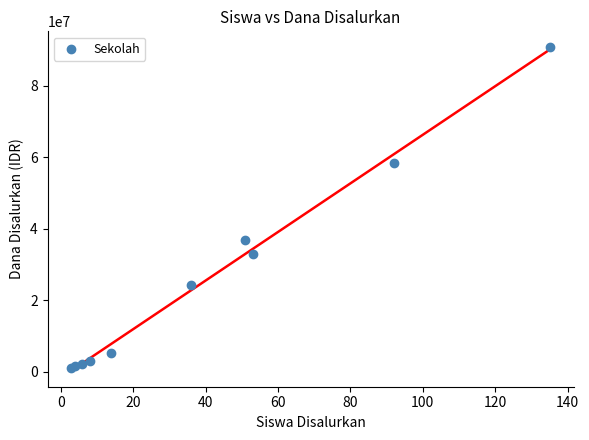

What Y value in the scatter plot is closest to 45937500?

36750000